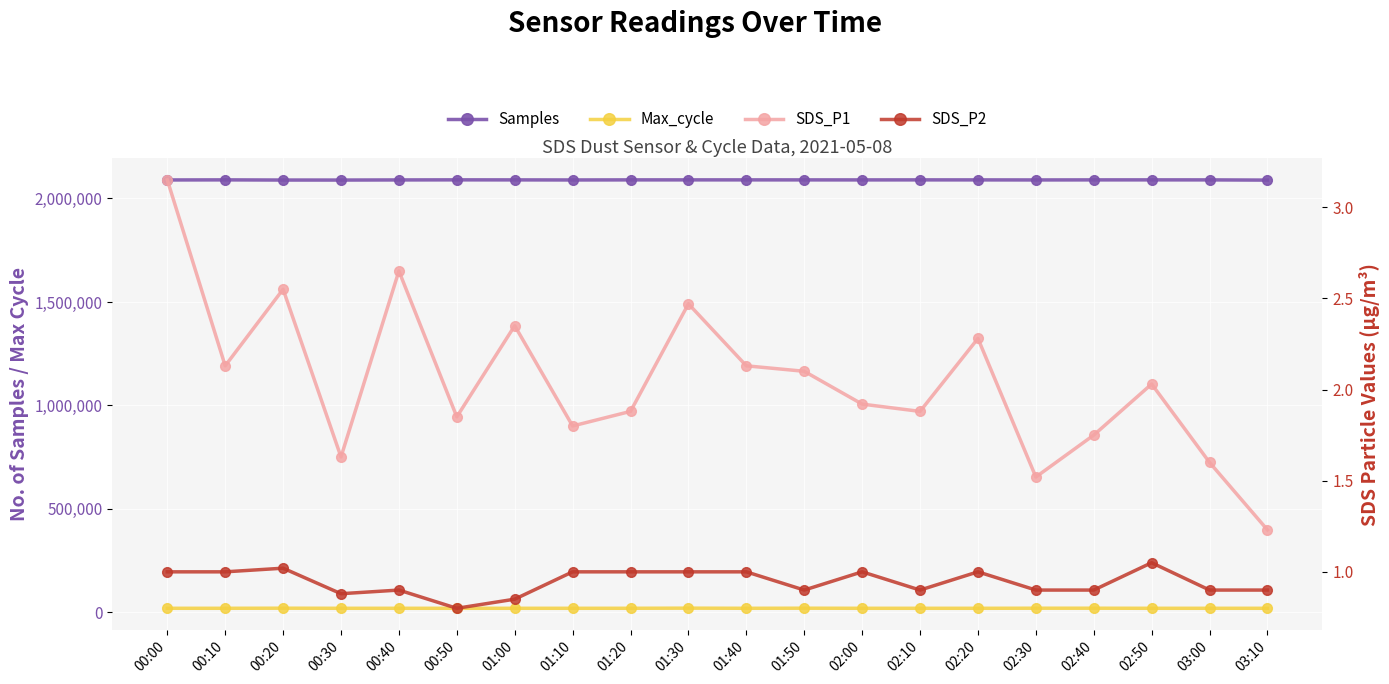

Reading left to right, list all the values displayed in this chart.

Samples: 00:00=2089496.0	00:10=2089914.0	00:20=2089103.0	00:30=2089038.0	00:40=2089632.0	00:50=2090012.0	01:00=2089825.0	01:10=2089487.0	01:20=2089859.0	01:30=2089898.0	01:40=2089914.0	01:50=2089826.0	02:00=2089742.0	02:10=2089881.0	02:20=2089801.0	02:30=2089552.0	02:40=2089851.0	02:50=2089927.0	03:00=2089816.0	03:10=2088830.0
Max_cycle: 00:00=20033.0	00:10=20060.0	00:20=20493.0	00:30=20049.0	00:40=20040.0	00:50=20033.0	01:00=20044.0	01:10=20025.0	01:20=20116.0	01:30=20715.0	01:40=20060.0	01:50=20448.0	02:00=20033.0	02:10=20035.0	02:20=20021.0	02:30=20424.0	02:40=20391.0	02:50=20041.0	03:00=20041.0	03:10=20017.0
SDS_P1: 00:00=3.1	00:10=2.1	00:20=2.5	00:30=1.6	00:40=2.6	00:50=1.9	01:00=2.4	01:10=1.8	01:20=1.9	01:30=2.5	01:40=2.1	01:50=2.1	02:00=1.9	02:10=1.9	02:20=2.3	02:30=1.5	02:40=1.8	02:50=2.0	03:00=1.6	03:10=1.2
SDS_P2: 00:00=1.0	00:10=1.0	00:20=1.0	00:30=0.9	00:40=0.9	00:50=0.8	01:00=0.8	01:10=1.0	01:20=1.0	01:30=1.0	01:40=1.0	01:50=0.9	02:00=1.0	02:10=0.9	02:20=1.0	02:30=0.9	02:40=0.9	02:50=1.1	03:00=0.9	03:10=0.9